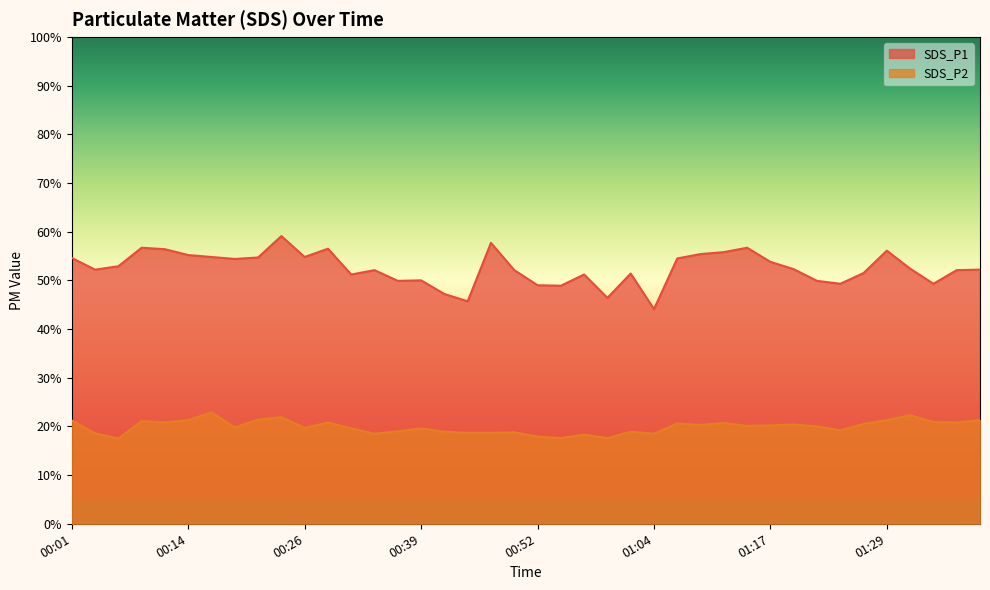

What is the difference between the highest and lowest values at 00:52?

31.1